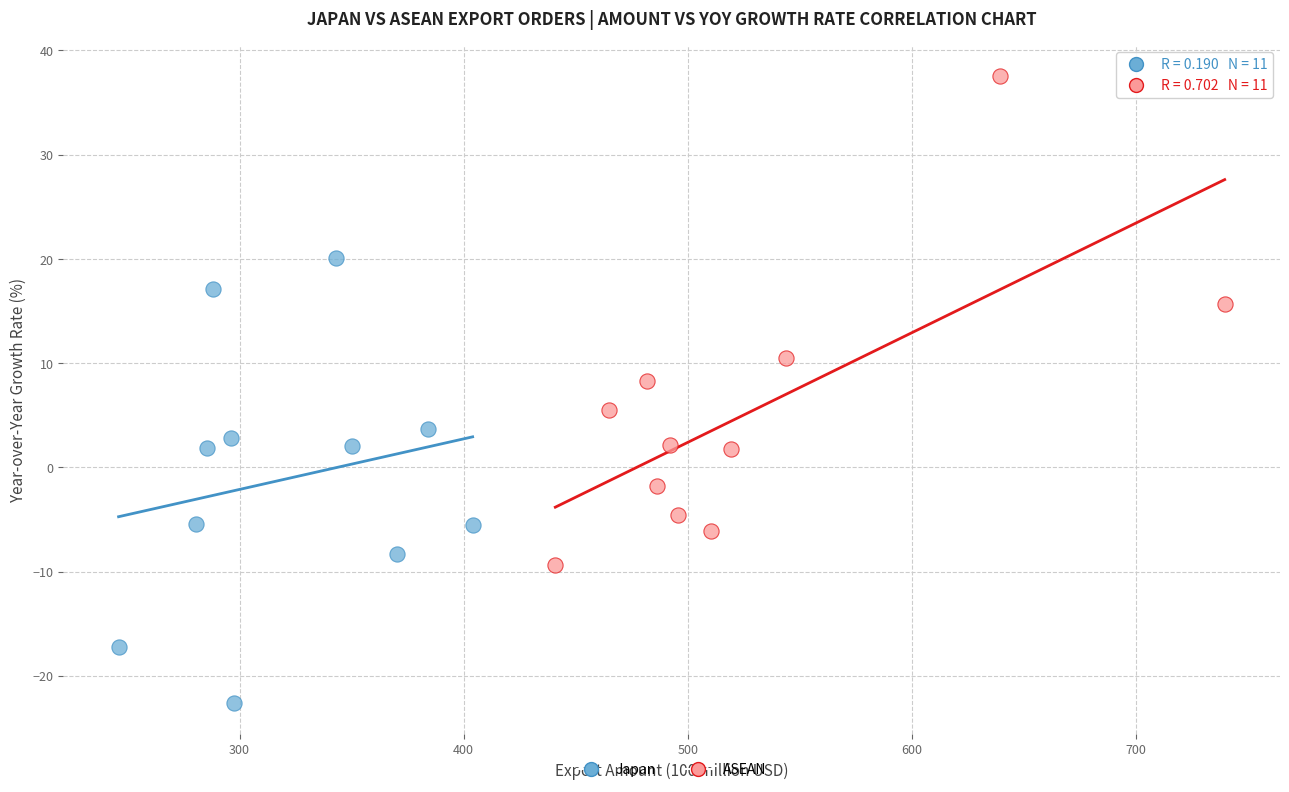

Which series reaches the minimum Y coordinate?

Japan